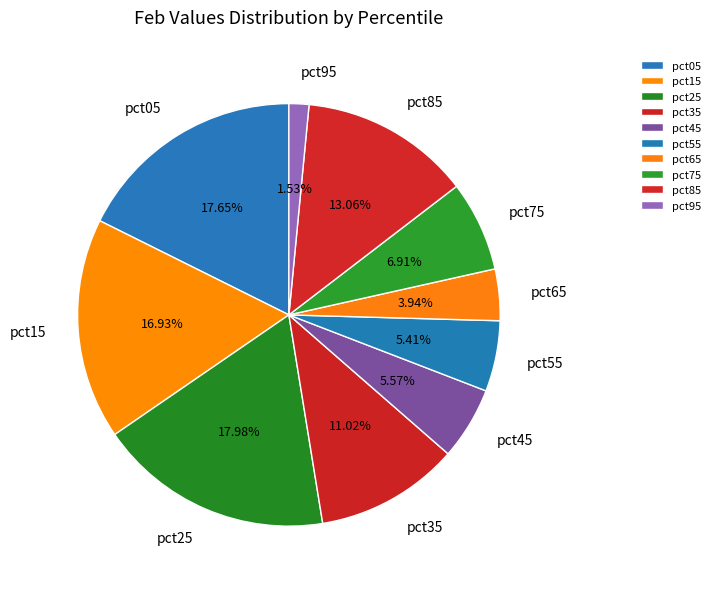

Is pct65 the majority of the pie?

No